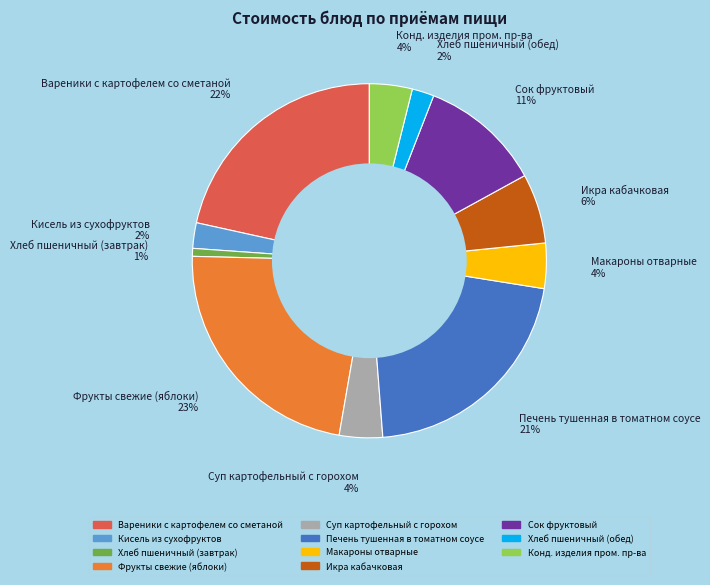

True or false: Сок фруктовый accounts for 11% of the total.

True